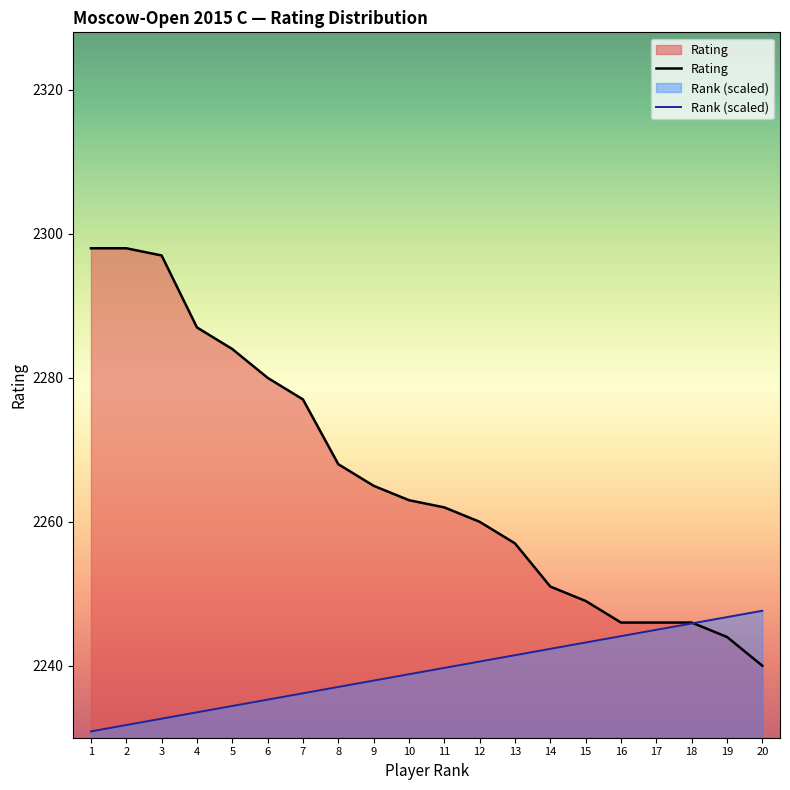

How many values in the Rank (scaled) series exceed 2239?

10